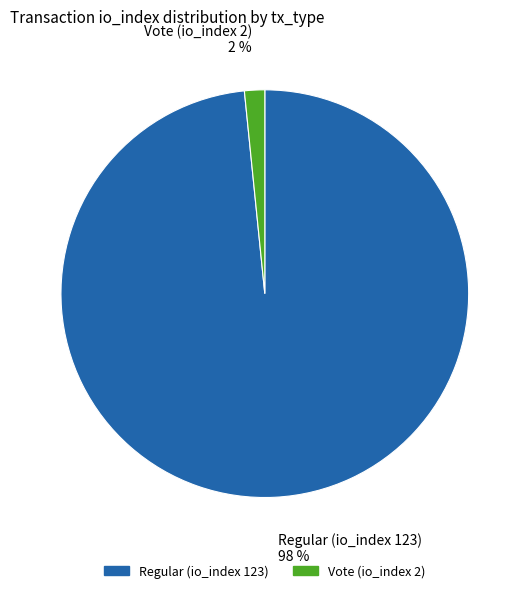

Count the number of slices in the pie.

2